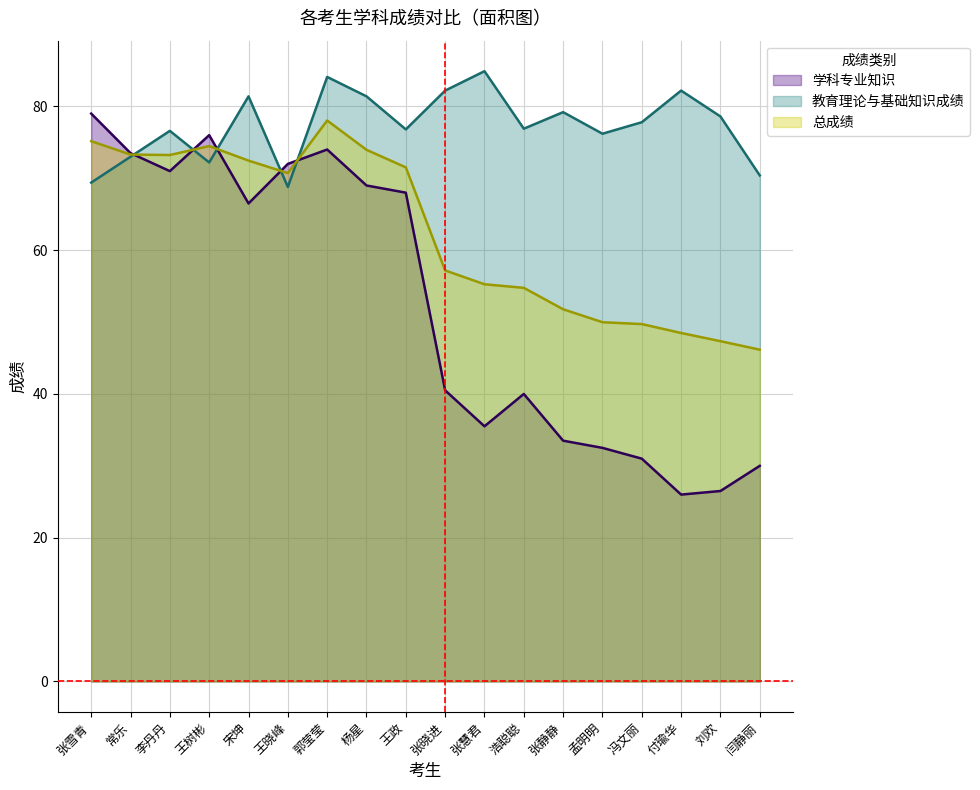

The 总成绩 series shows 47.3 at 刘欢. True or false?

True